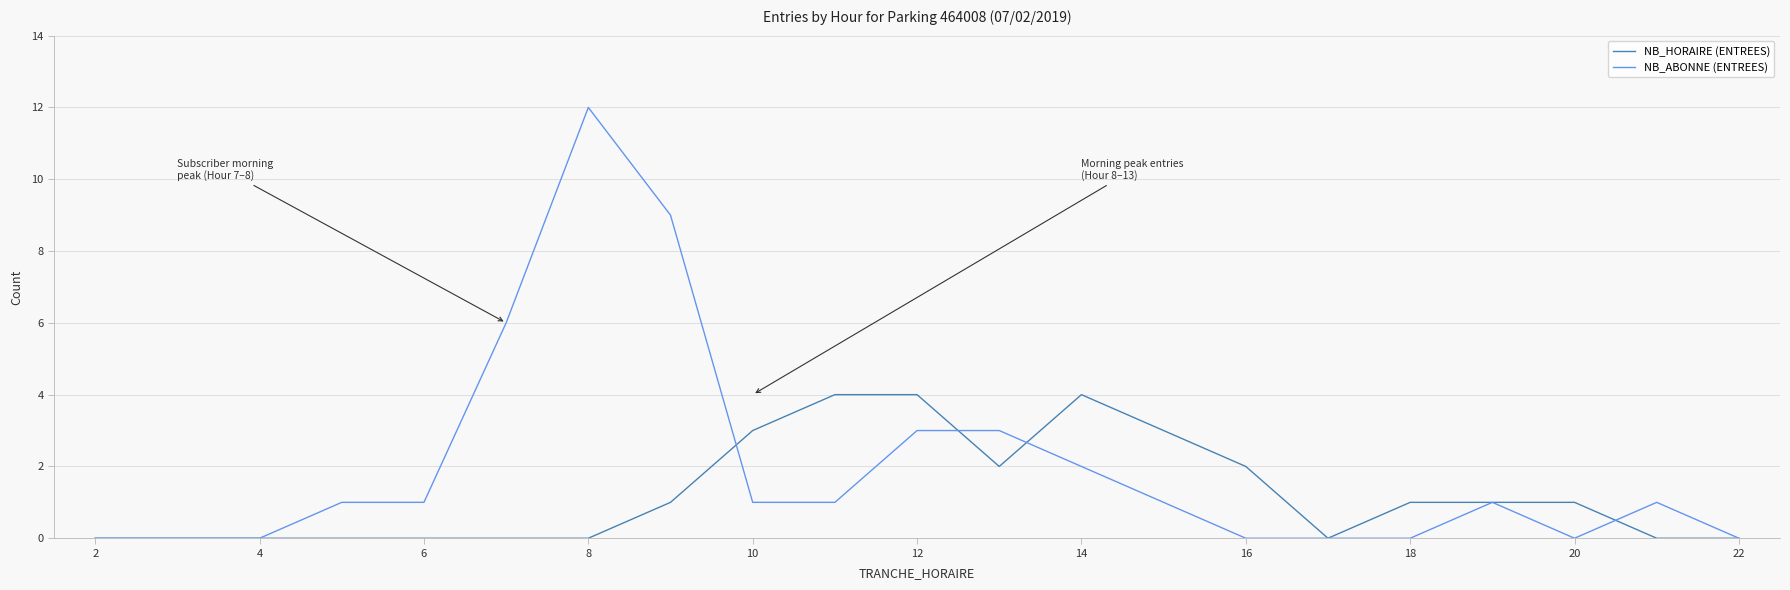

Reading left to right, extract all data points from this chart.

NB_HORAIRE (ENTREES): 0	0	0	0	0	0	0	1	3	4	4	2	4	3	2	0	1	1	1	0	0
NB_ABONNE (ENTREES): 0	0	0	1	1	6	12	9	1	1	3	3	2	1	0	0	0	1	0	1	0